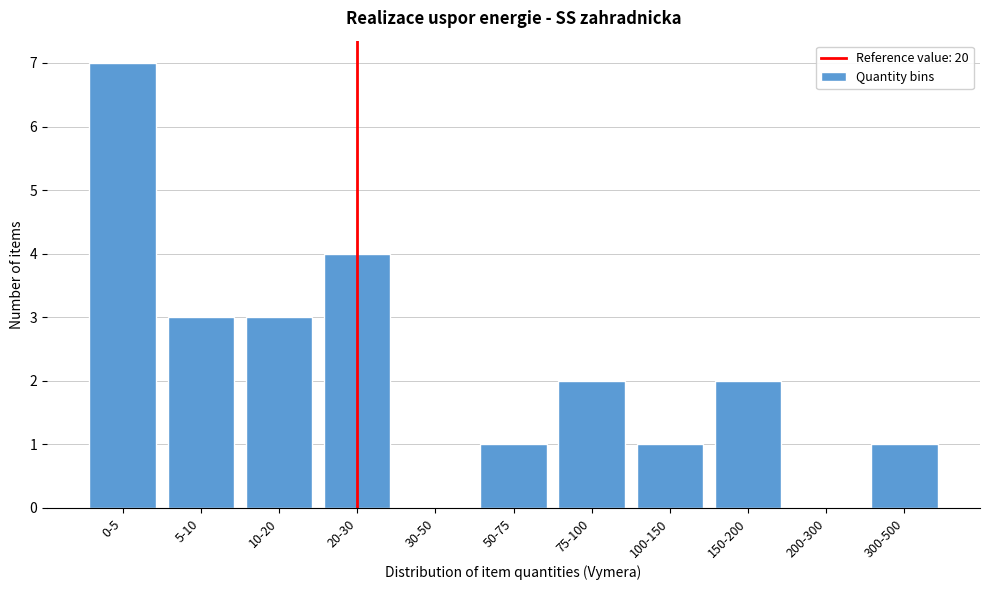

Reading left to right, list all the values displayed in this chart.

0-5=7	5-10=3	10-20=3	20-30=4	30-50=0	50-75=1	75-100=2	100-150=1	150-200=2	200-300=0	300-500=1